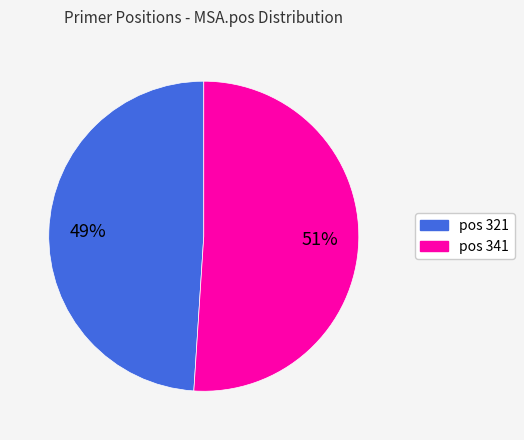

Is there a majority slice in this chart?

Yes